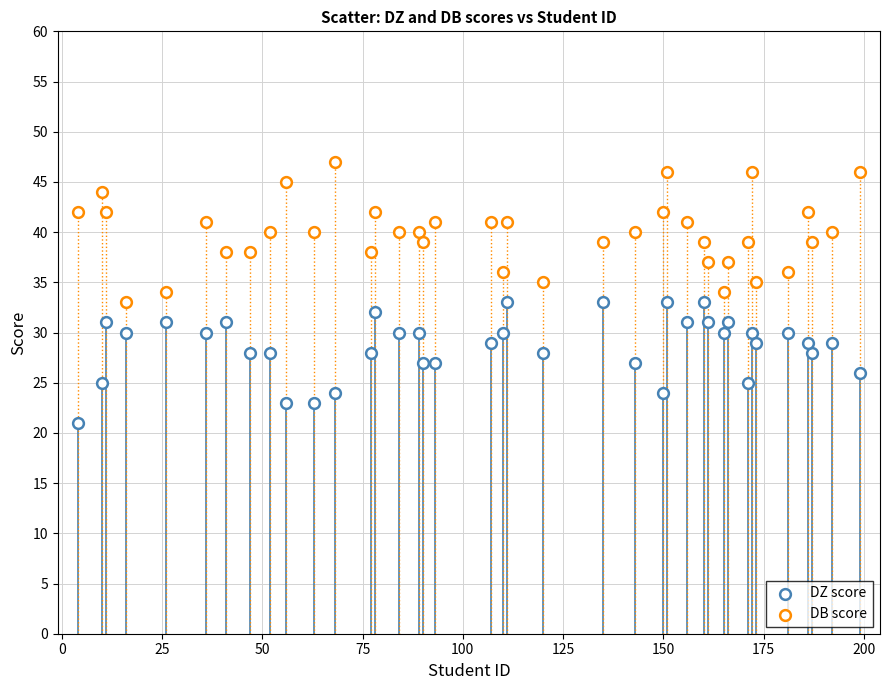

How many points are shown in the scatter plot?

78